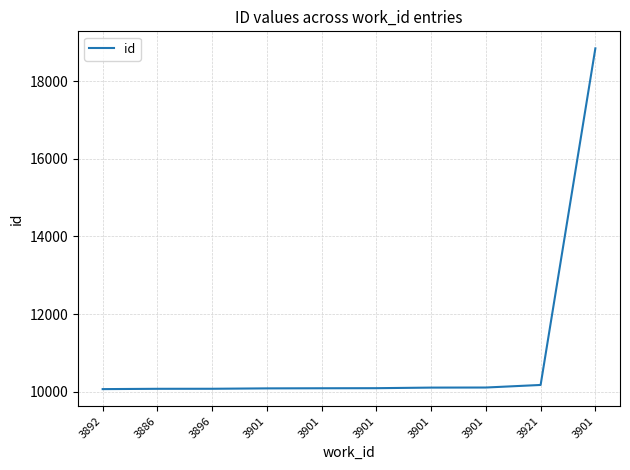

Does the chart display data point markers on the line(s)?

No